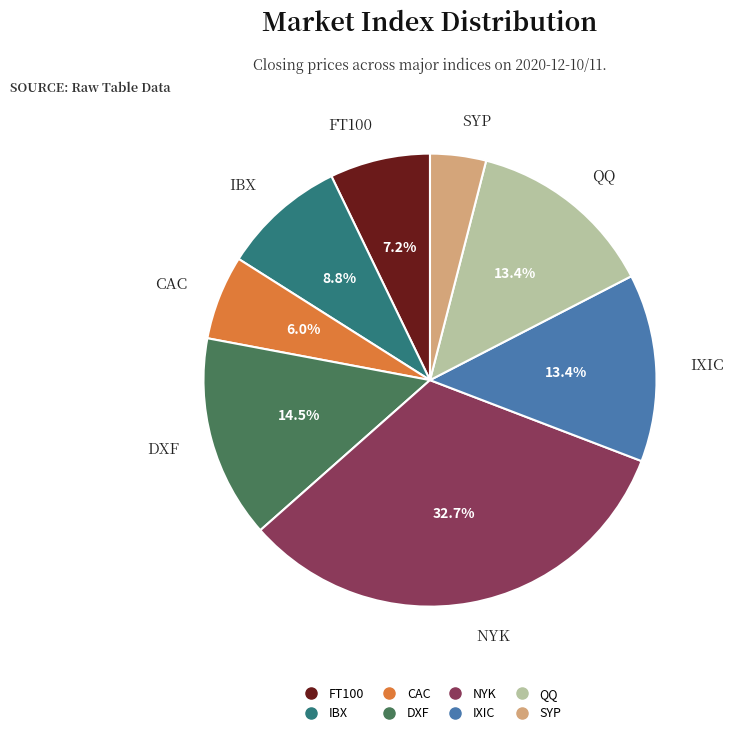

What portion of the pie excludes NYK?

67.3%